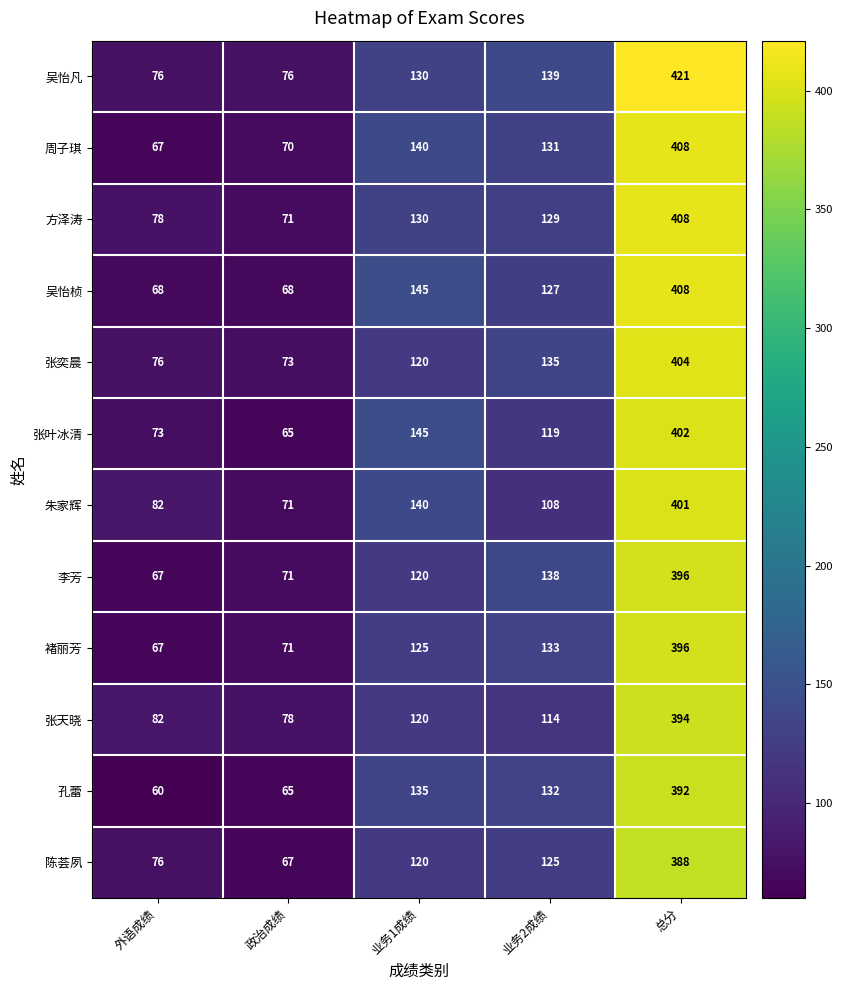

List the labels in order of 张天晓 value, smallest first.

政治成绩, 外语成绩, 业务2成绩, 业务1成绩, 总分